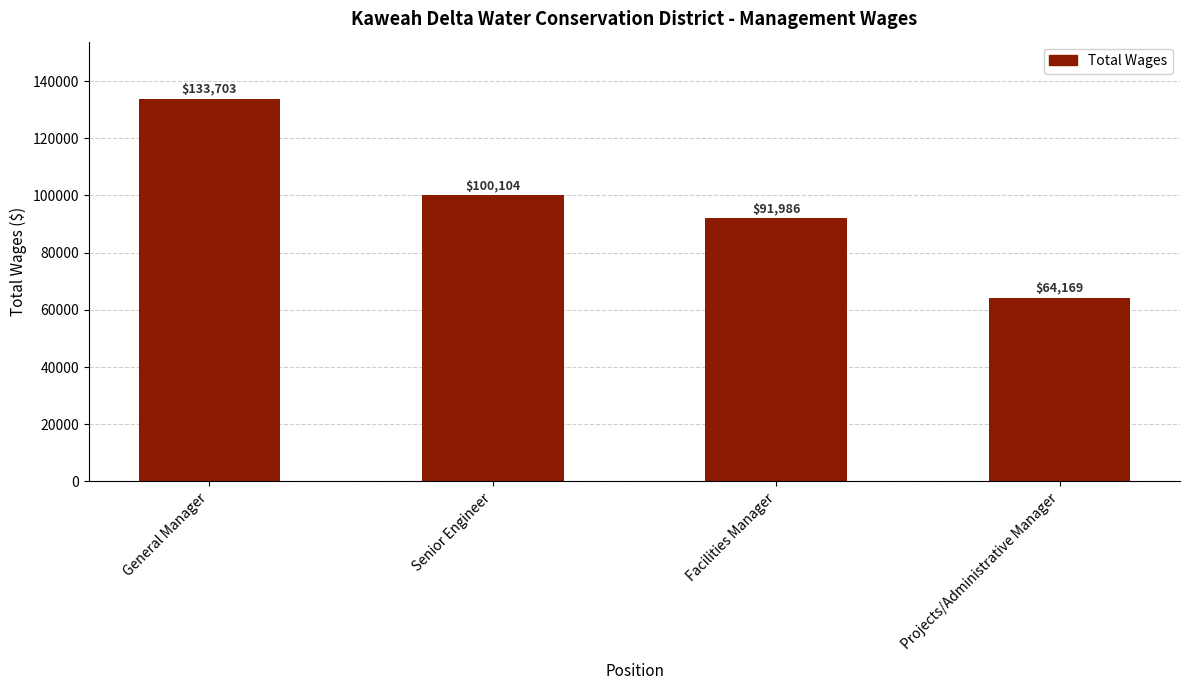

How many series are shown in this chart?

1